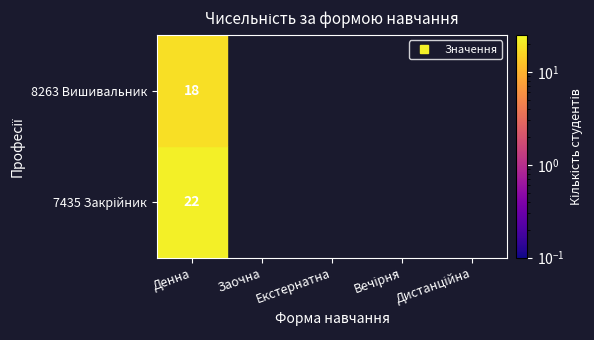

How many distinct data groups are displayed?

2